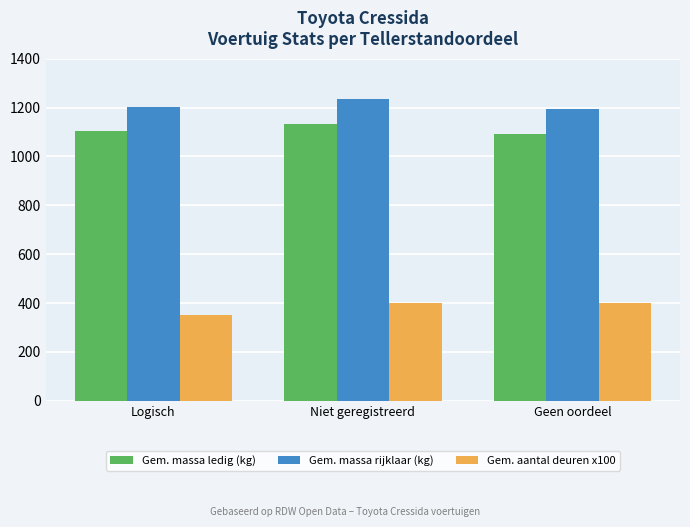

Does the chart contain stacked bars?

No